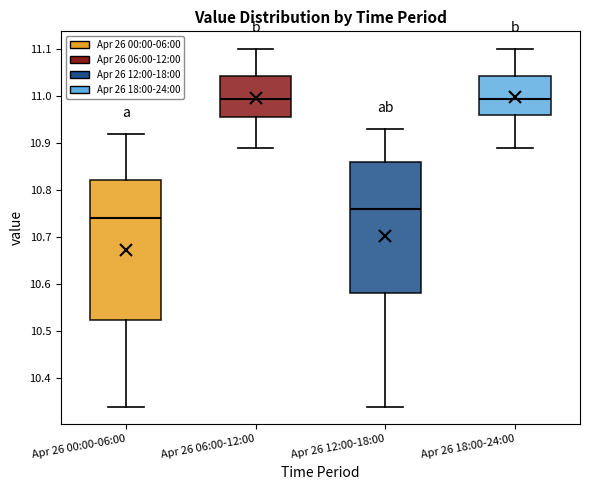

Reading left to right, read every box against the y-axis: the position of its median line, the range the box covers, and the ends of its whiskers. The values are not printed on the chart, so give them approximately, as read against the axis.

Apr 26 00:00-06:00: median 10.74, box 10.53 to 10.82, whiskers 10.34 to 10.92
Apr 26 06:00-12:00: median 11.00, box 10.96 to 11.04, whiskers 10.89 to 11.10
Apr 26 12:00-18:00: median 10.76, box 10.58 to 10.86, whiskers 10.34 to 10.93
Apr 26 18:00-24:00: median 11.00, box 10.96 to 11.04, whiskers 10.89 to 11.10